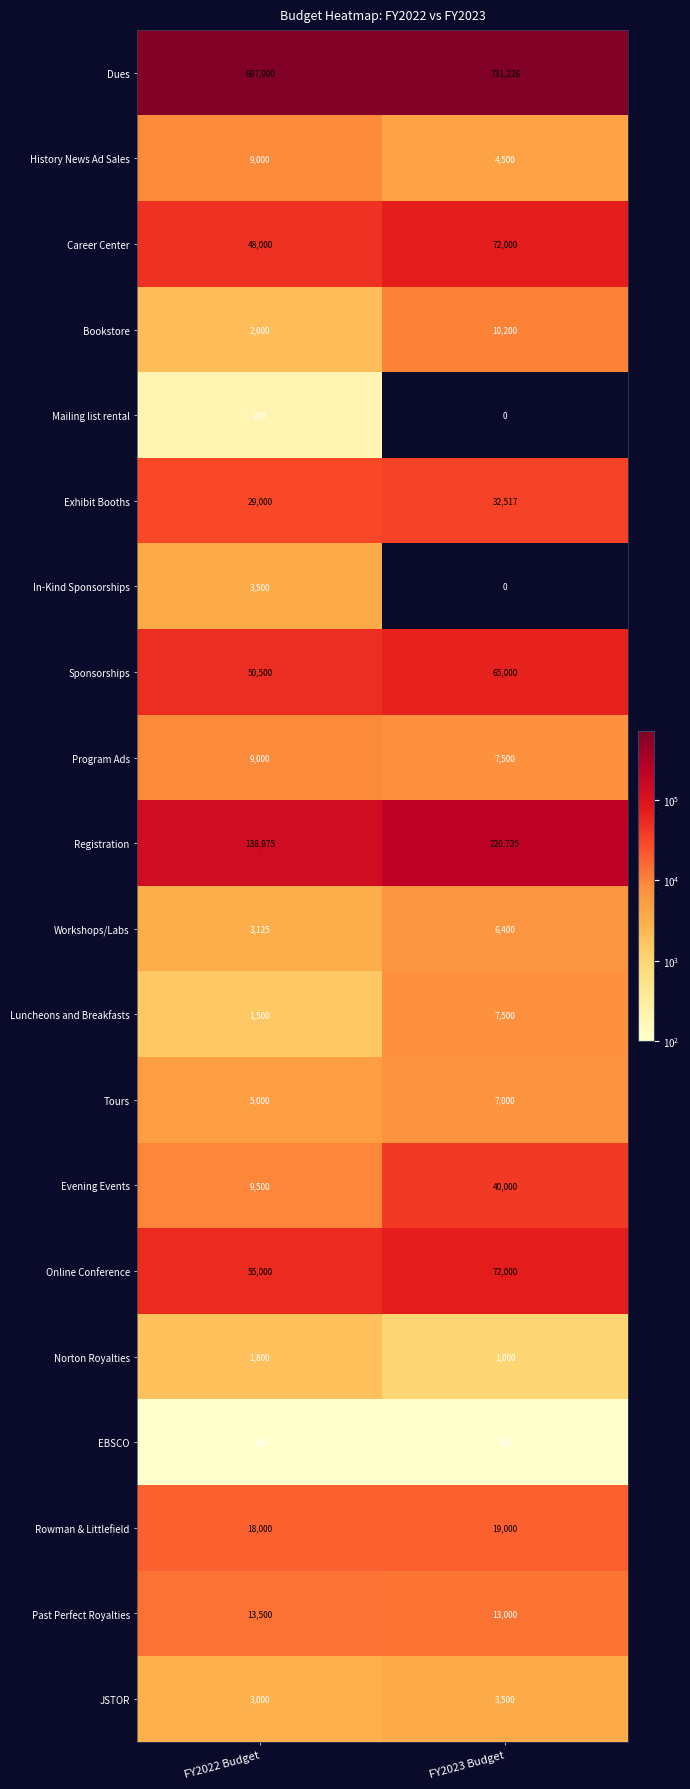

What is the sum of the Career Center values at FY2022 Budget and FY2023 Budget?

120000